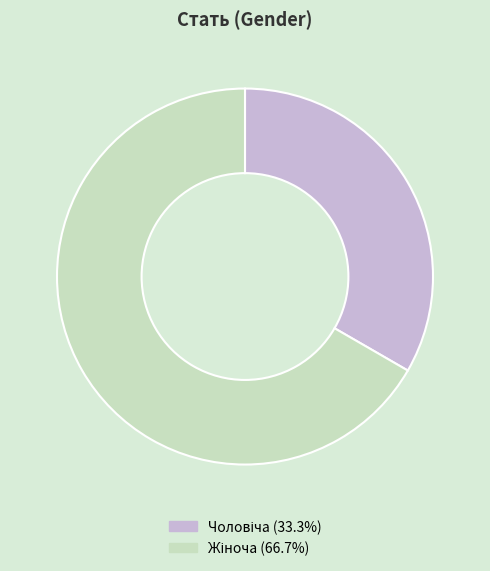

Does any single category account for the majority?

Yes